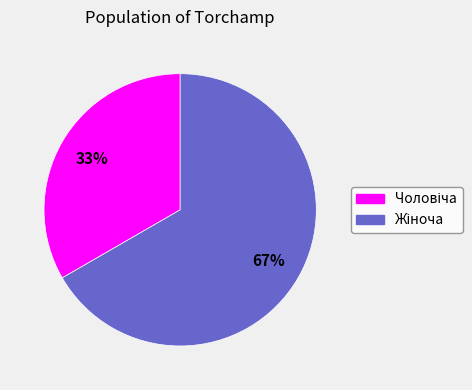

To the nearest percent, what is the average slice percentage?

50%